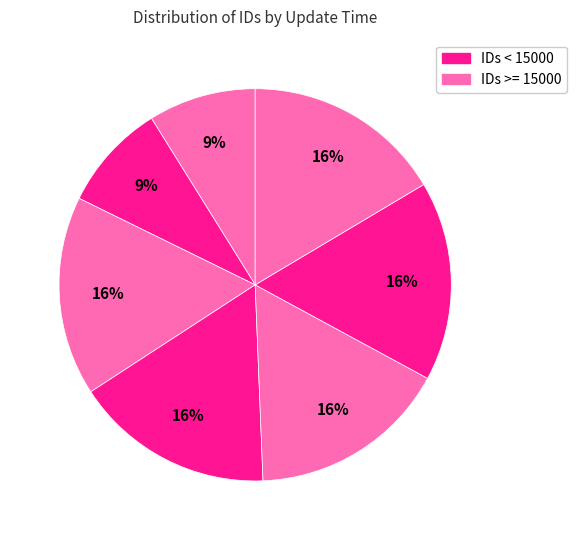

To the nearest percent, what is the difference between the largest and smallest slice percentages?

8%